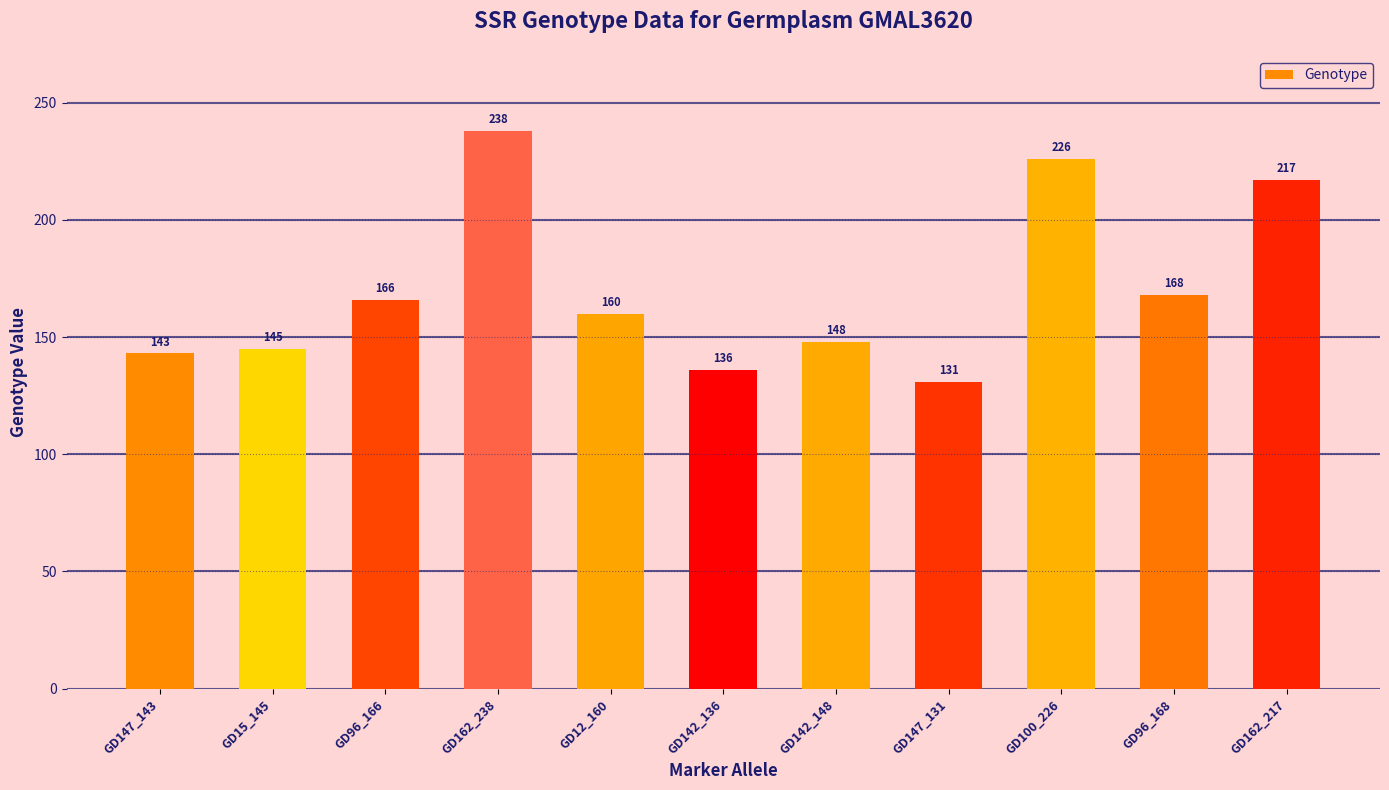

Rank the categories by value from lowest to highest.

GD147_131, GD142_136, GD147_143, GD15_145, GD142_148, GD12_160, GD96_166, GD96_168, GD162_217, GD100_226, GD162_238